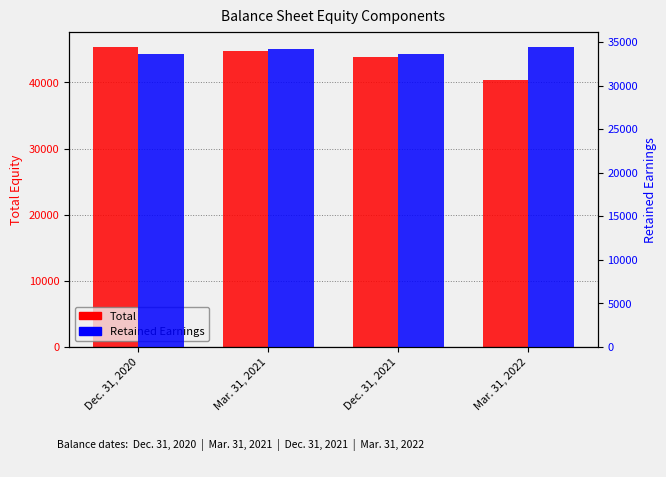

Does the chart contain any negative values?

No